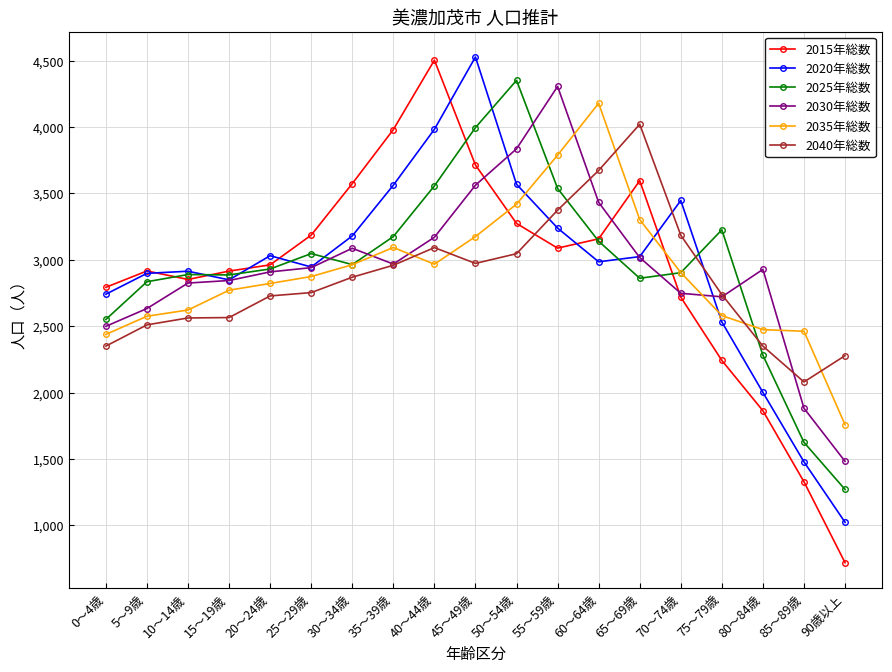

True or false: 2015年総数 has more than 0 interior local peaks.

True